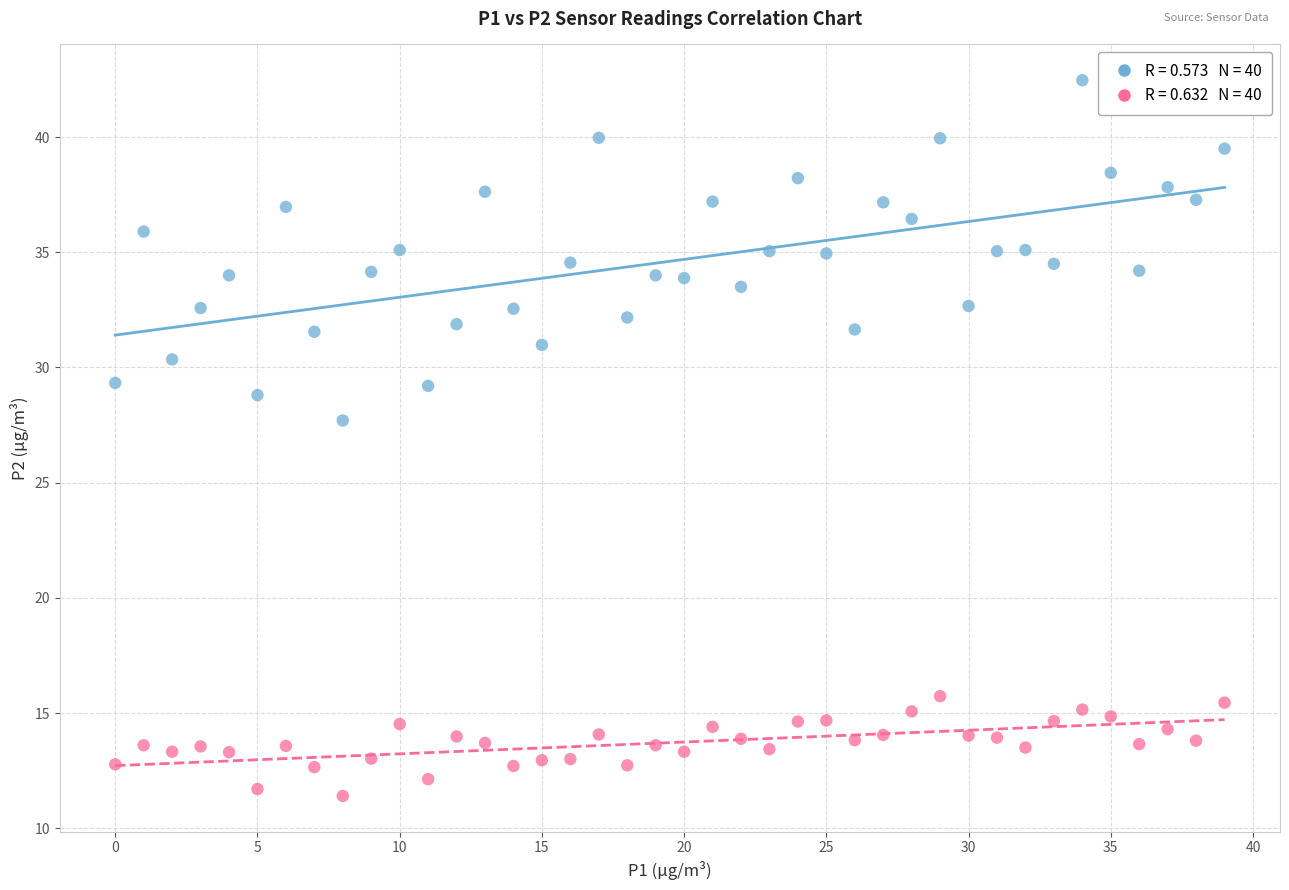

Across all data points, what is the range of Y values (max minus min)?

31.1